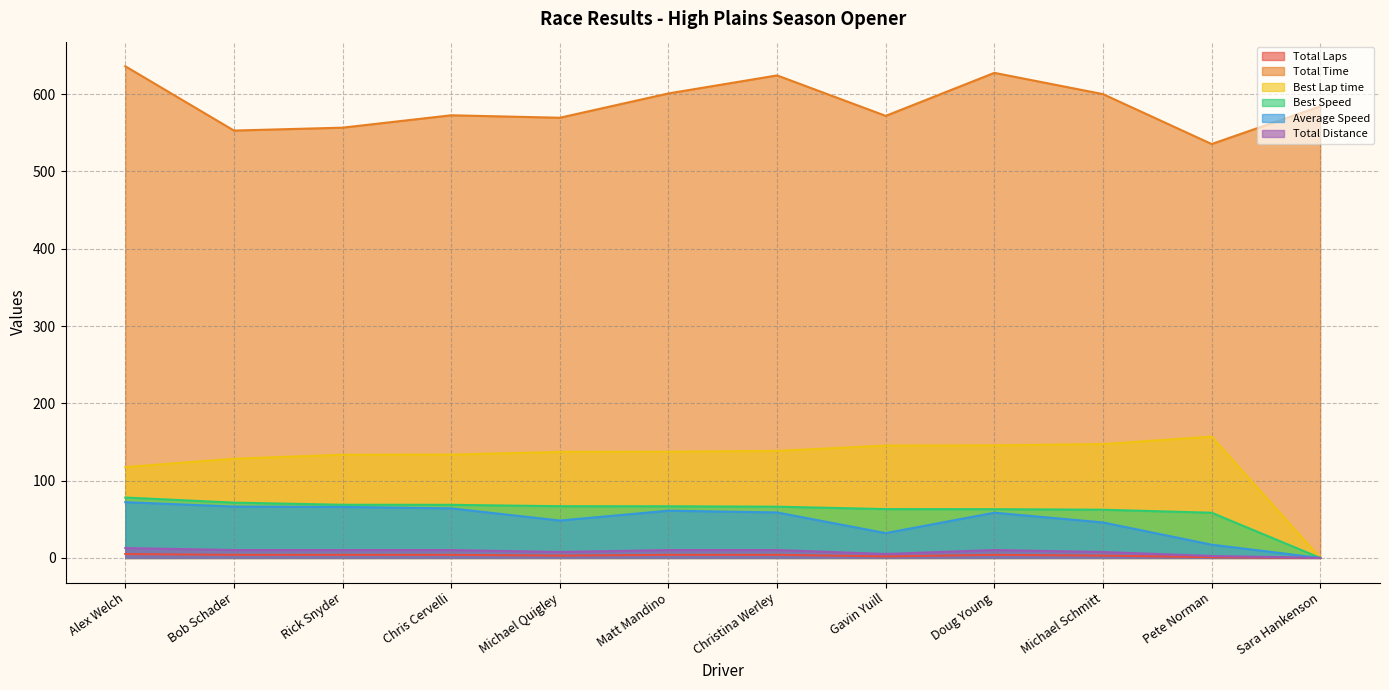

Reading left to right, what are all the values shown in this chart?

Total Laps: Alex Welch=5.0	Bob Schader=4.0	Rick Snyder=4.0	Chris Cervelli=4.0	Michael Quigley=3.0	Matt Mandino=4.0	Christina Werley=4.0	Gavin Yuill=2.0	Doug Young=4.0	Michael Schmitt=3.0	Pete Norman=1.0	Sara Hankenson=0.0
Total Time: Alex Welch=636.1	Bob Schader=552.9	Rick Snyder=556.6	Chris Cervelli=572.6	Michael Quigley=569.4	Matt Mandino=600.9	Christina Werley=624.2	Gavin Yuill=571.9	Doug Young=627.5	Michael Schmitt=600.0	Pete Norman=535.4	Sara Hankenson=584.2
Best Lap time: Alex Welch=117.5	Bob Schader=128.3	Rick Snyder=133.5	Chris Cervelli=133.6	Michael Quigley=137.2	Matt Mandino=137.4	Christina Werley=138.5	Gavin Yuill=145.3	Doug Young=145.6	Michael Schmitt=147.3	Pete Norman=157.0	Sara Hankenson=0.0
Best Speed: Alex Welch=78.1	Bob Schader=71.5	Rick Snyder=68.8	Chris Cervelli=68.7	Michael Quigley=66.9	Matt Mandino=66.8	Christina Werley=66.3	Gavin Yuill=63.2	Doug Young=63.0	Michael Schmitt=62.3	Pete Norman=58.5	Sara Hankenson=0.0
Average Speed: Alex Welch=72.2	Bob Schader=66.4	Rick Snyder=66.0	Chris Cervelli=64.1	Michael Quigley=48.4	Matt Mandino=61.1	Christina Werley=58.8	Gavin Yuill=32.1	Doug Young=58.5	Michael Schmitt=45.9	Pete Norman=17.1	Sara Hankenson=0.0
Total Distance: Alex Welch=12.8	Bob Schader=10.2	Rick Snyder=10.2	Chris Cervelli=10.2	Michael Quigley=7.7	Matt Mandino=10.2	Christina Werley=10.2	Gavin Yuill=5.1	Doug Young=10.2	Michael Schmitt=7.7	Pete Norman=2.5	Sara Hankenson=0.0